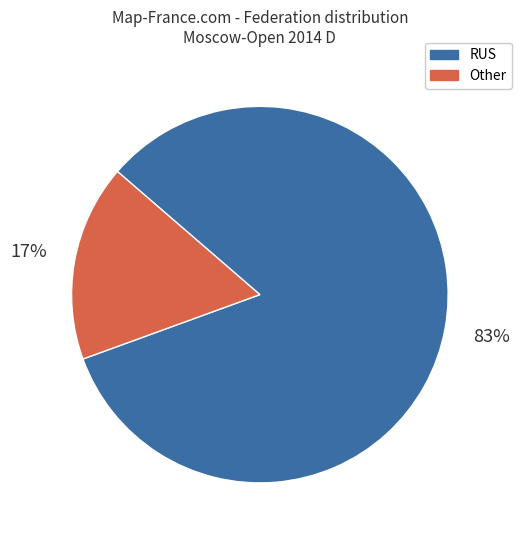

Does any single category account for the majority?

Yes